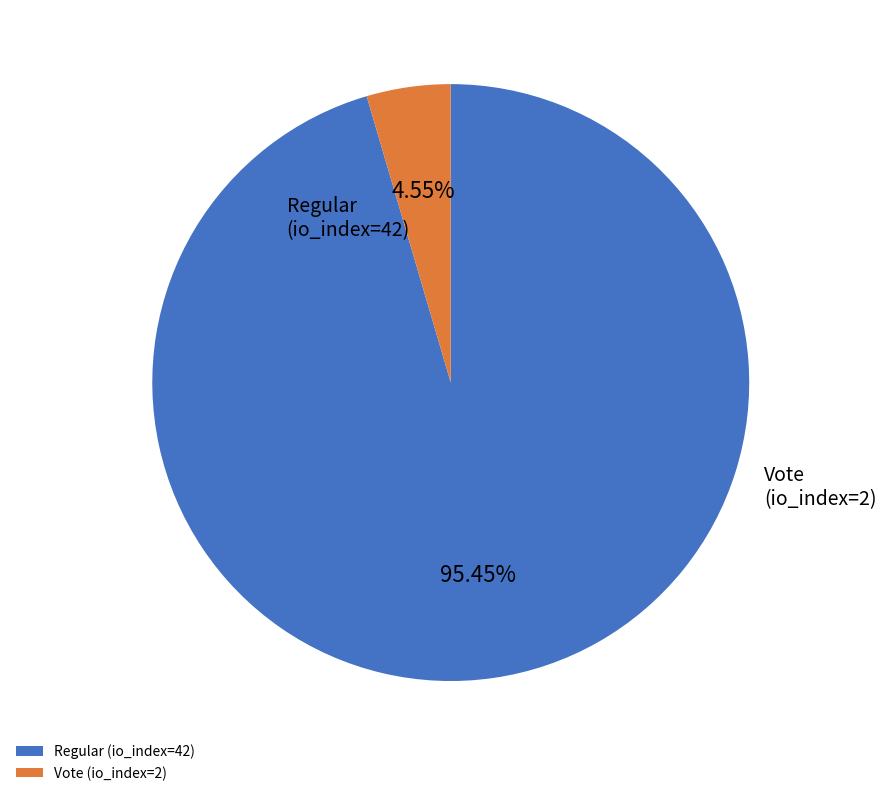

To the nearest percent, what portion does Regular (io_index=42) represent?

95%